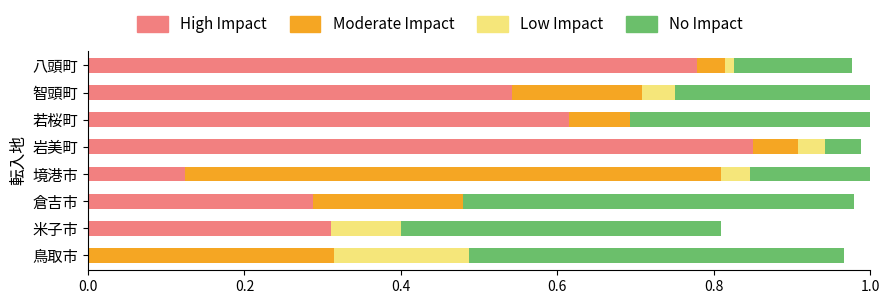

What is the total value across all series at 鳥取市?

1.0